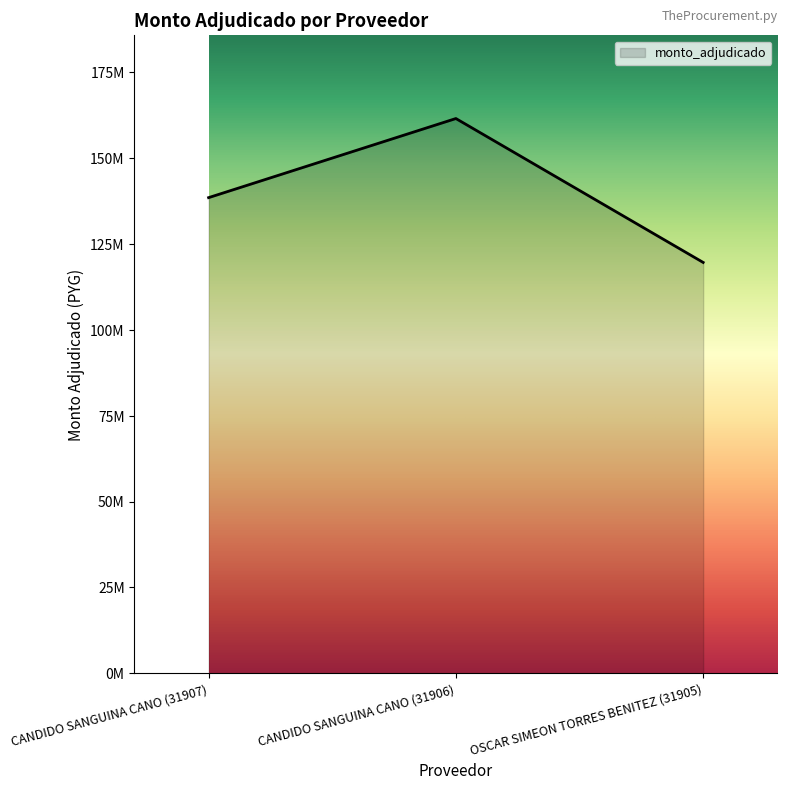

Is this an area chart (filled region under the line)?

Yes